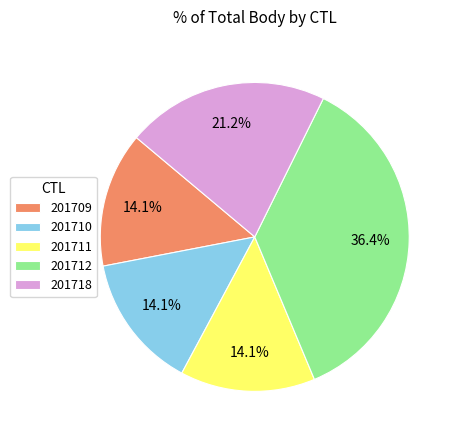

To the nearest percent, what percentage of the pie is 201718?

21%